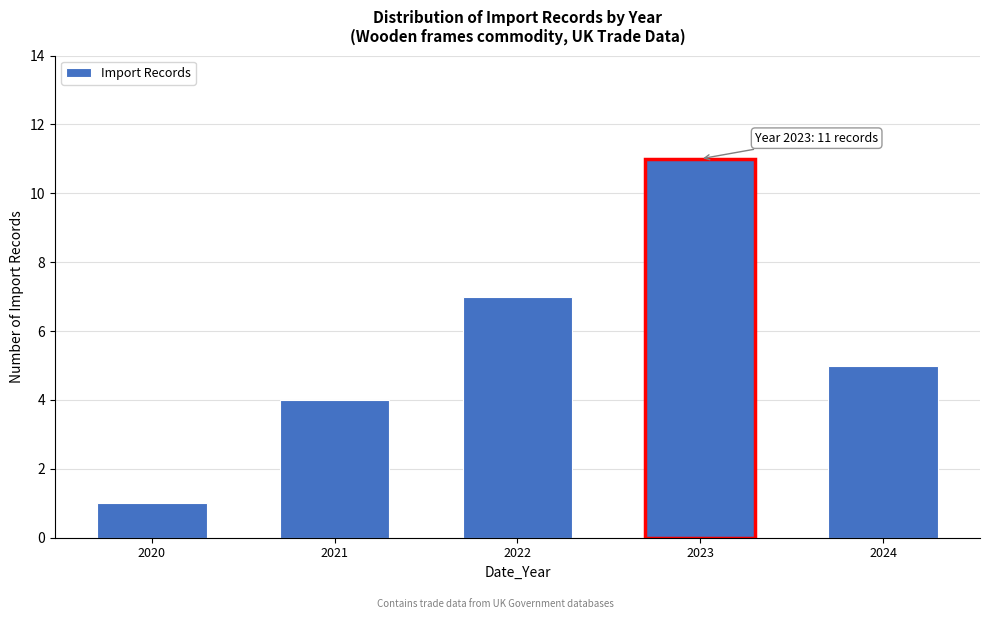

Reading left to right, what are all the values shown in this chart?

2020=1	2021=4	2022=7	2023=11	2024=5